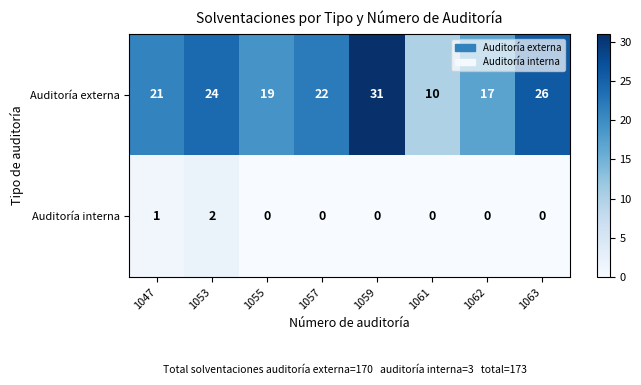

Which series changed the most between 1047 and 1055?

Auditoría externa